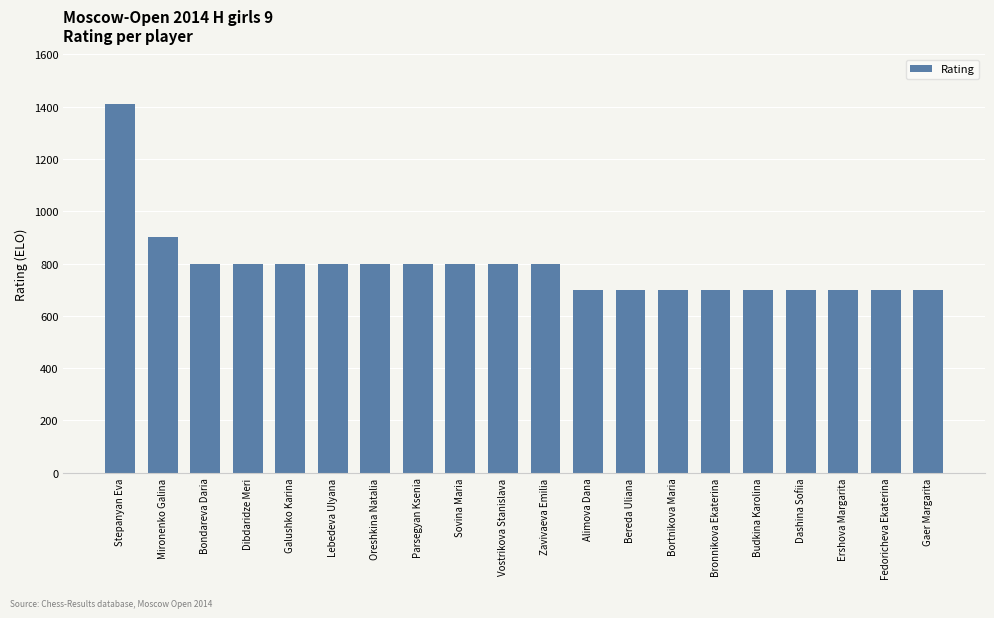

Which has a higher value, Stepanyan Eva or Sovina Maria?

Stepanyan Eva